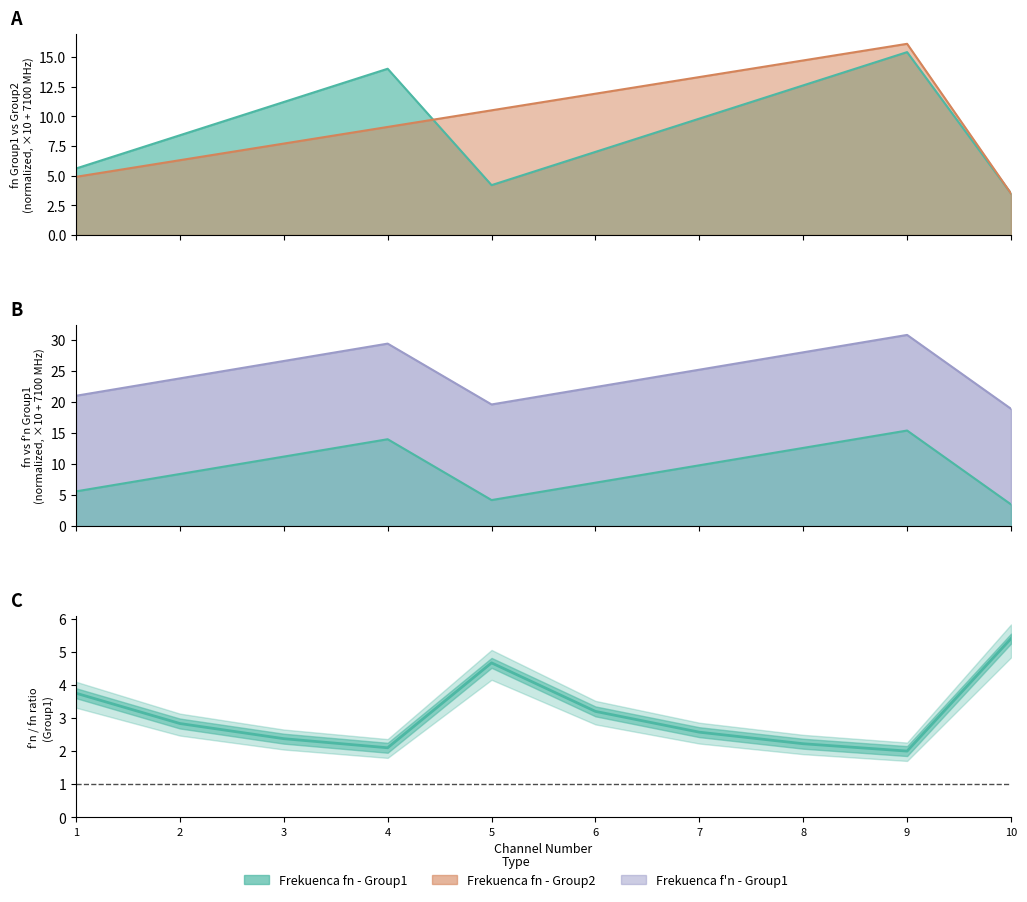

Rank the categories by Frekuenca fn (MHz) - Group2 value from lowest to highest.

10, 1, 2, 3, 4, 5, 6, 7, 8, 9